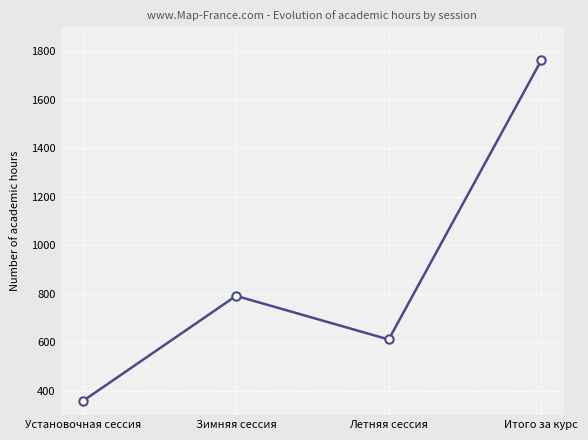

What is the label of the 2nd point from the left?

Зимняя сессия